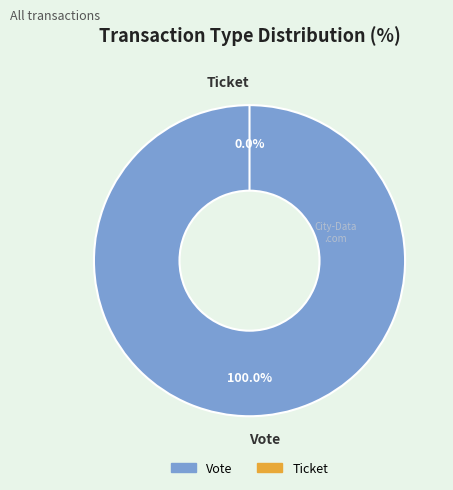

How many segments does this pie chart have?

2